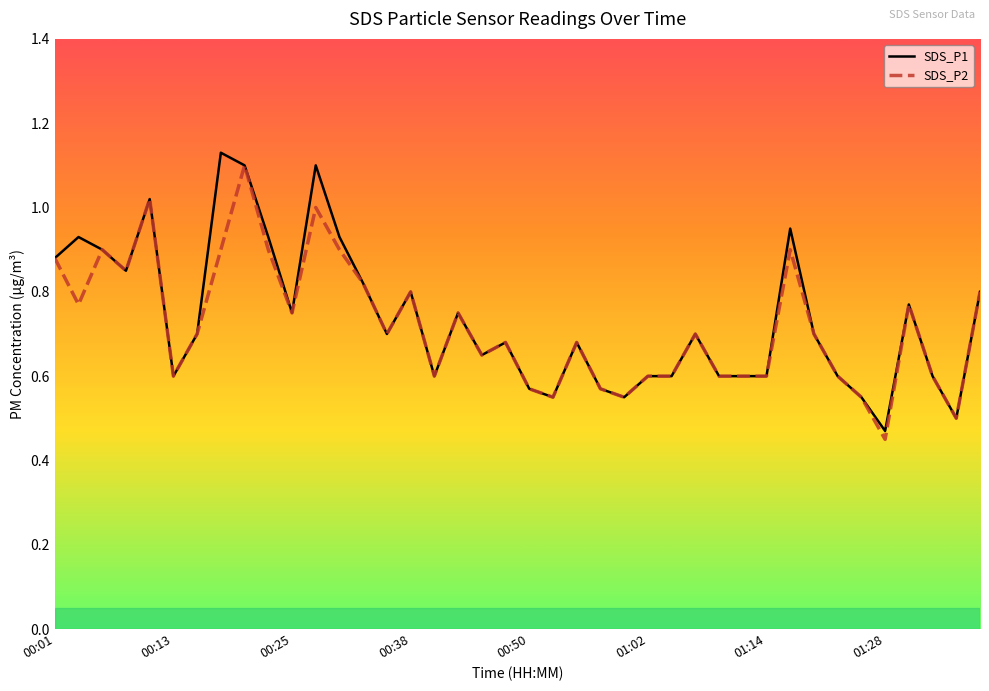

Rank the series by their average value, from highest to lowest.

SDS_P1, SDS_P2